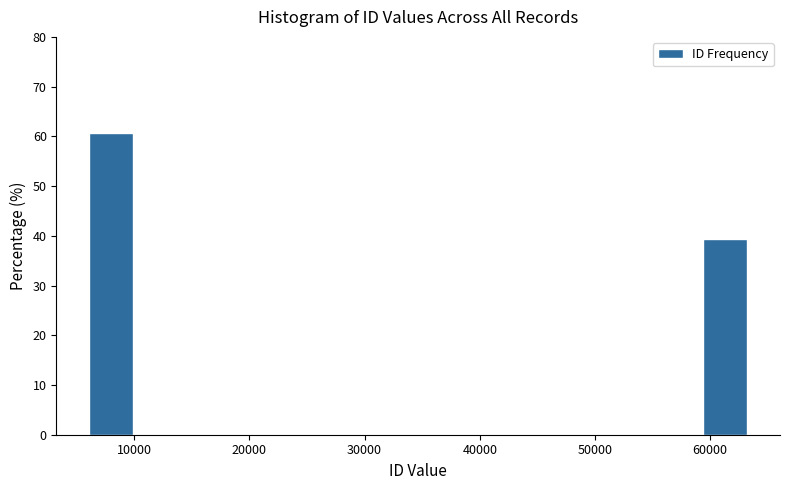

Read against the x-axis, roughly where is the centre of the tallest bar?

8000